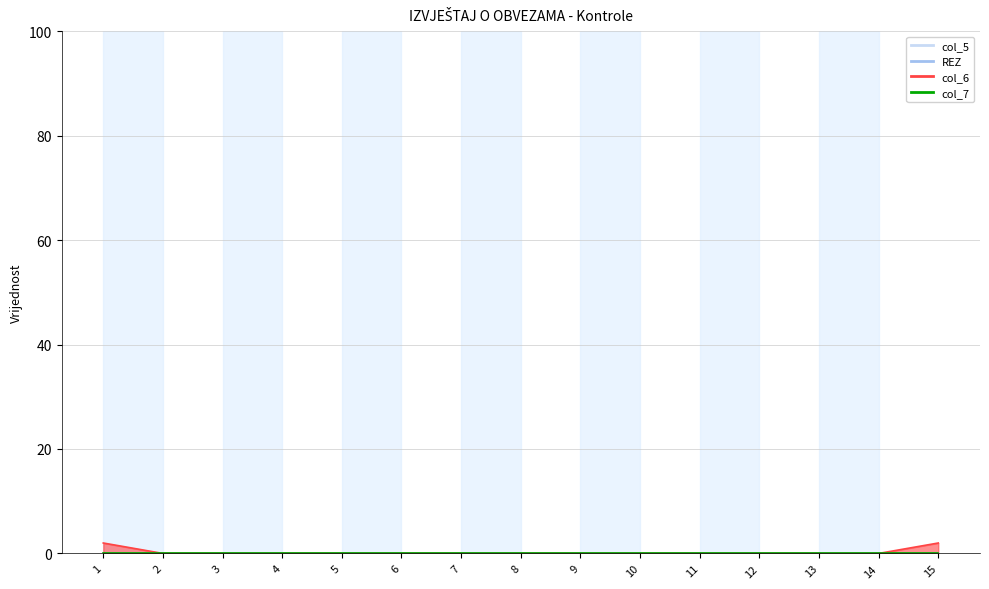

How many positive values does the col_6 series have?

2